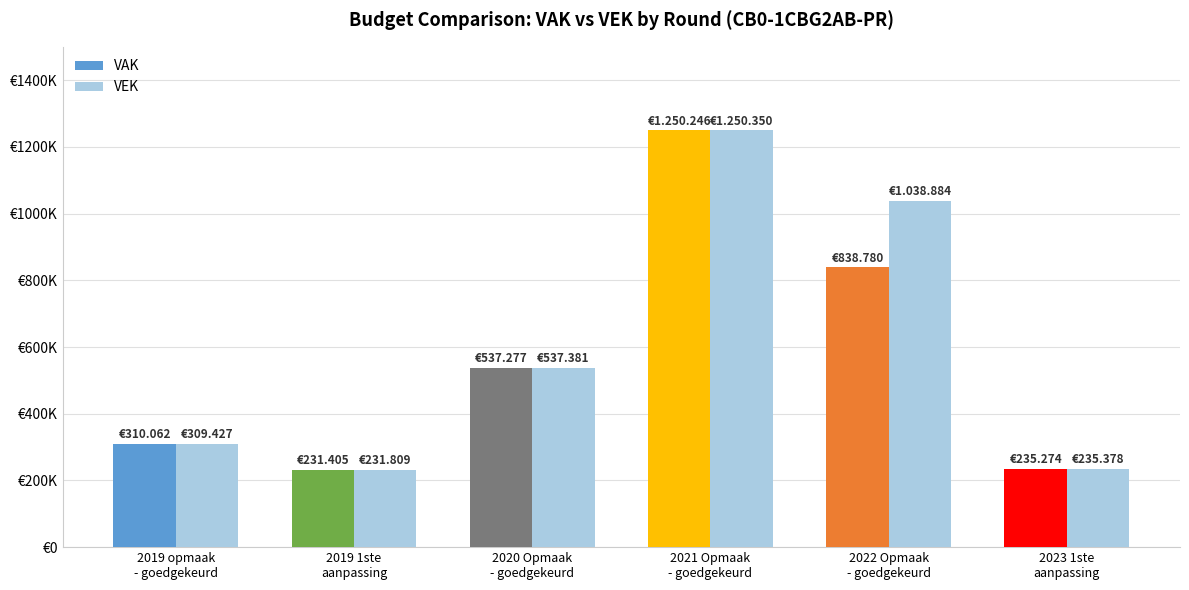

What are all the series names shown in the legend?

VAK, VEK